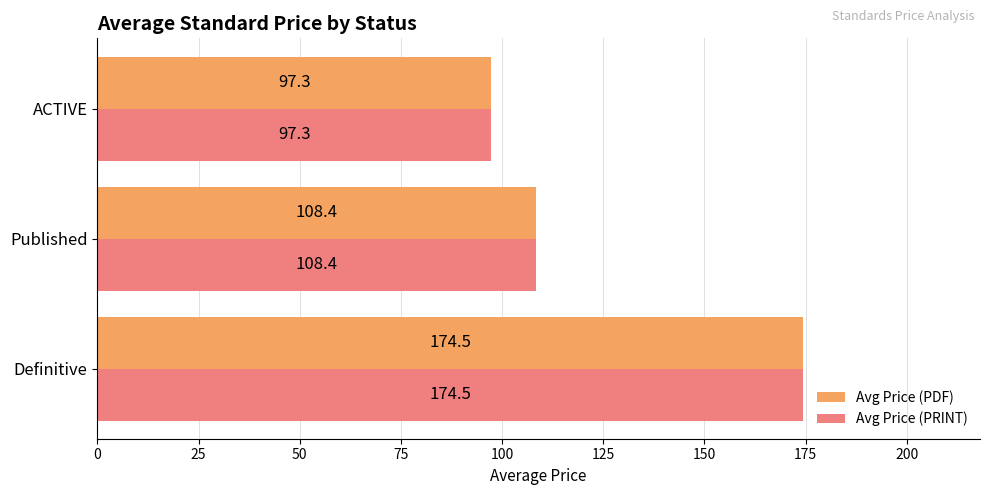

What is the sum of all Avg Price (PDF) values?

380.2